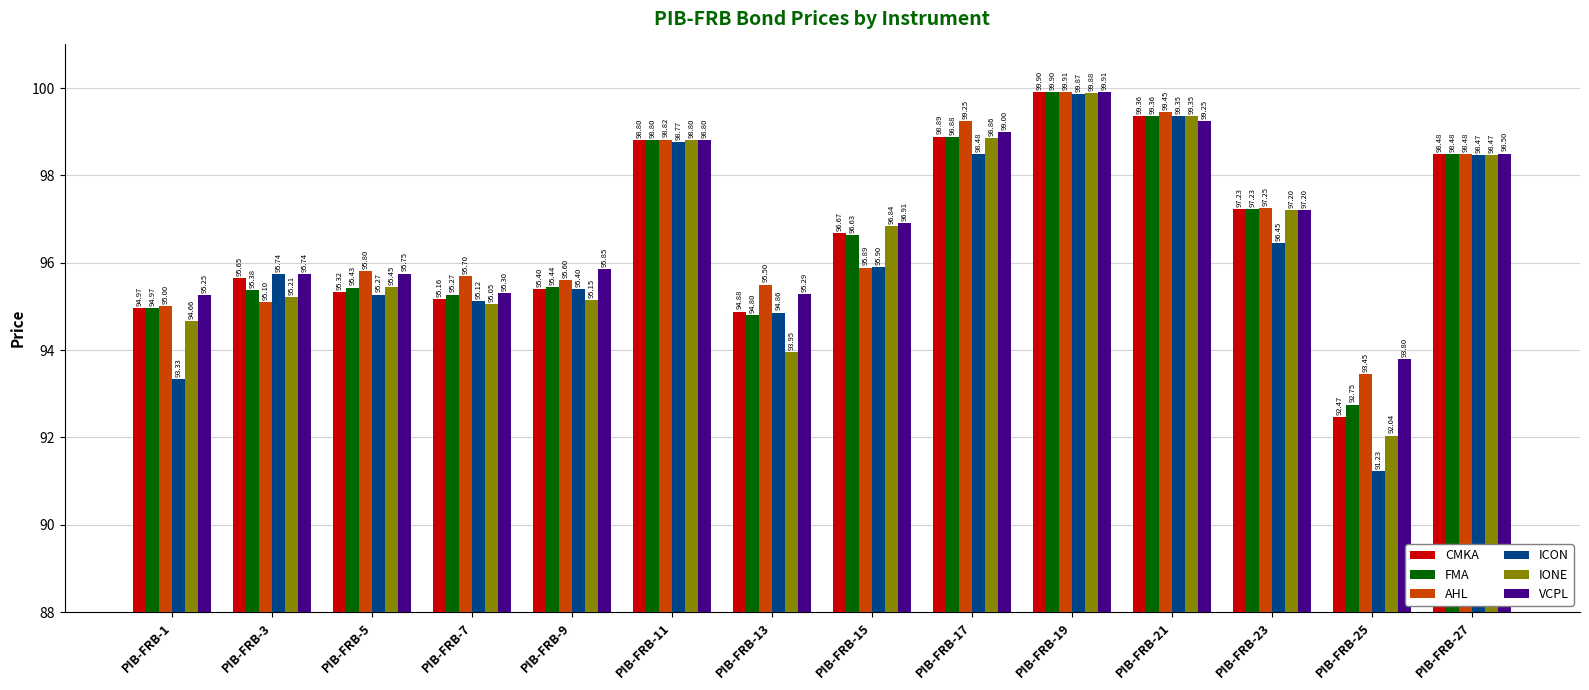

What is the total value across all series at PIB-FRB-23?

582.6